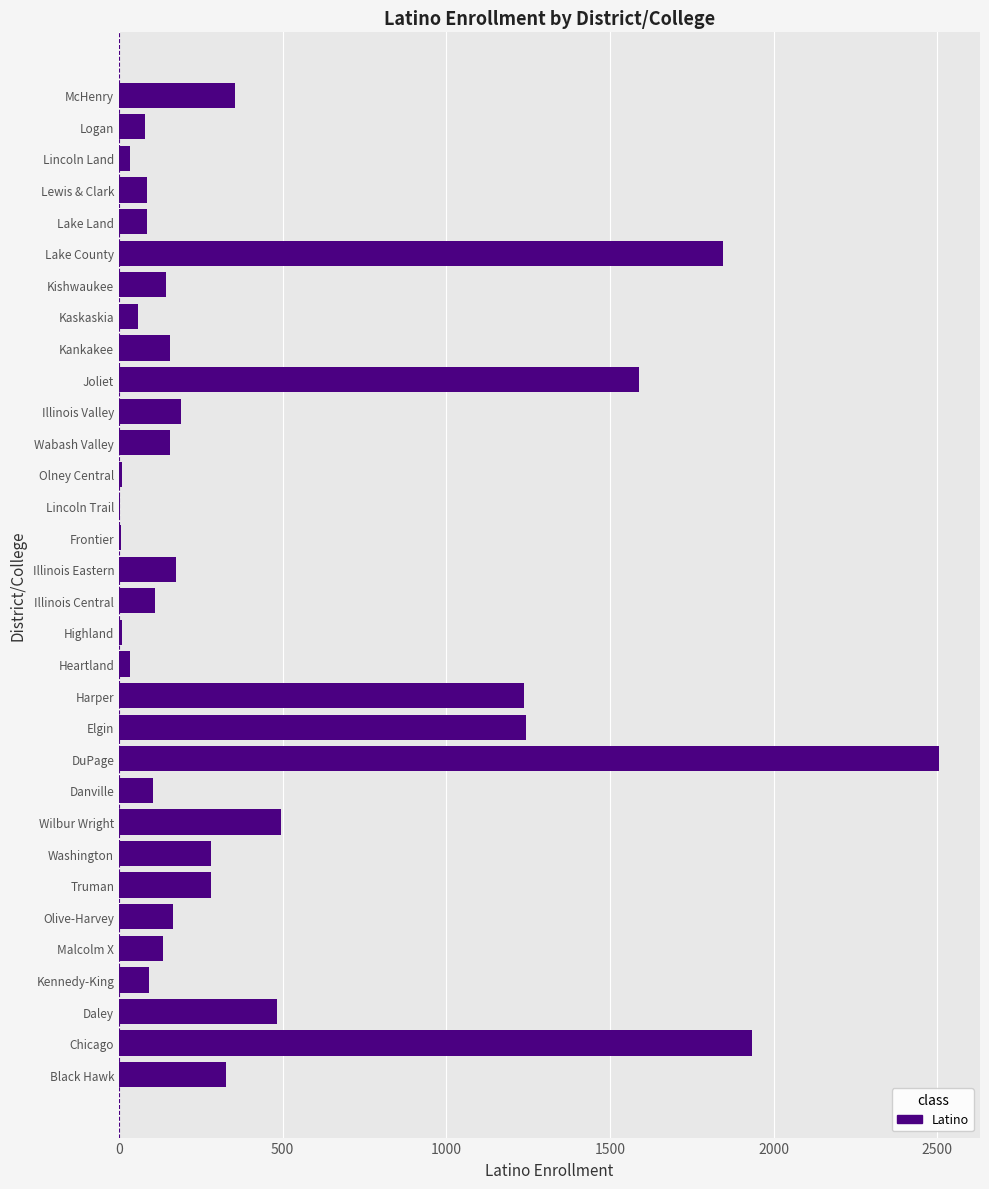

Count the number of categories in the chart.

32